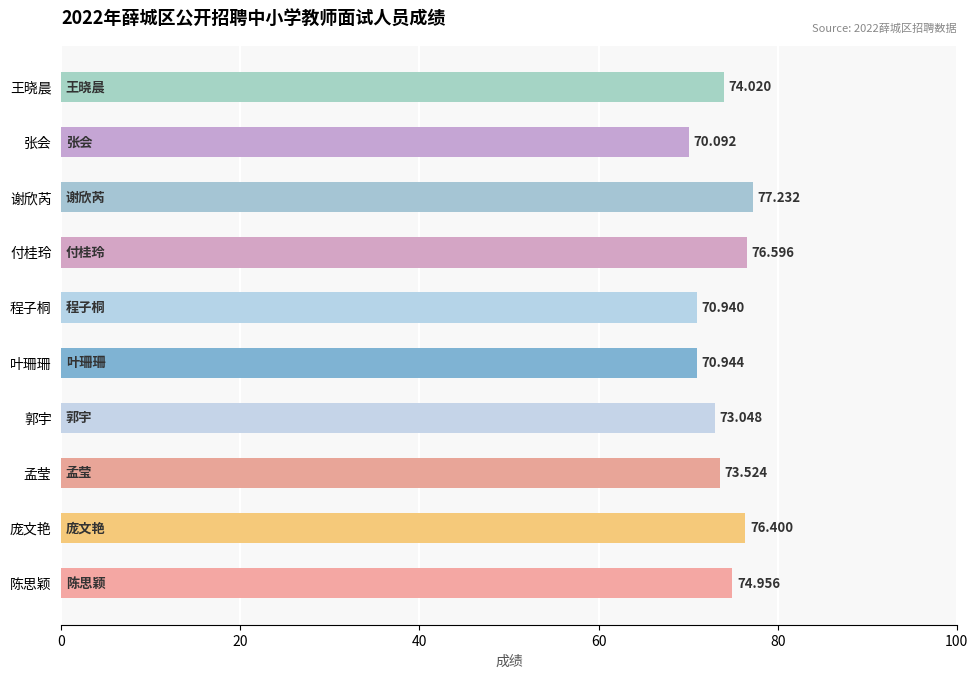

Are the bars horizontal?

Yes